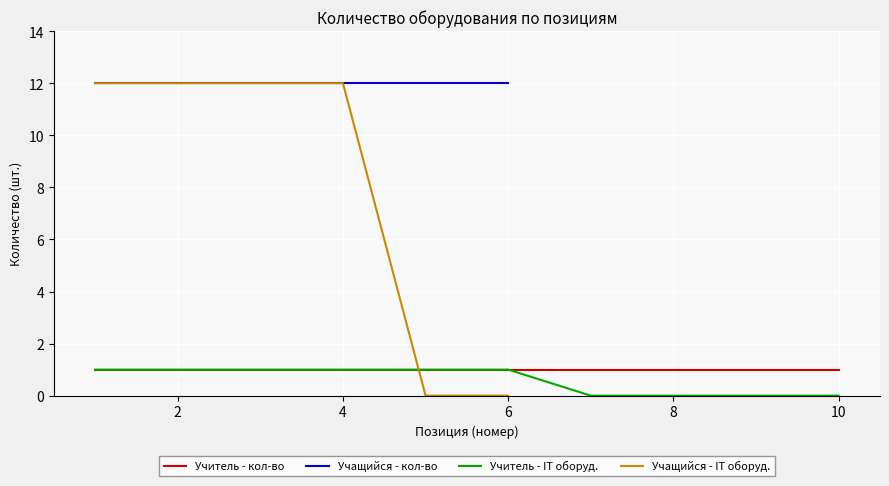

True or false: Учитель - IT оборуд. has a value of 0 at 8.

True